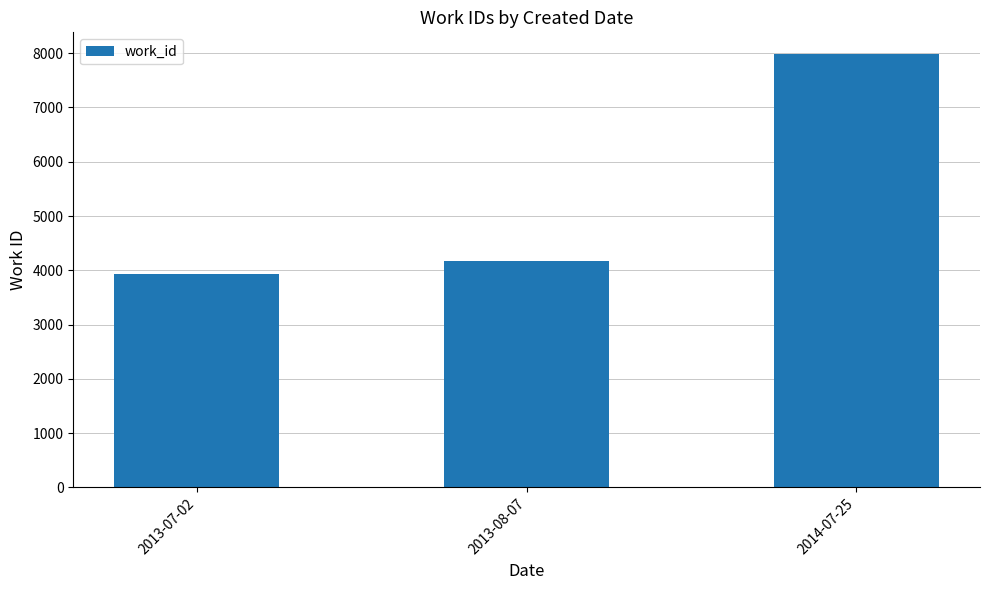

How many bars are there in total?

3